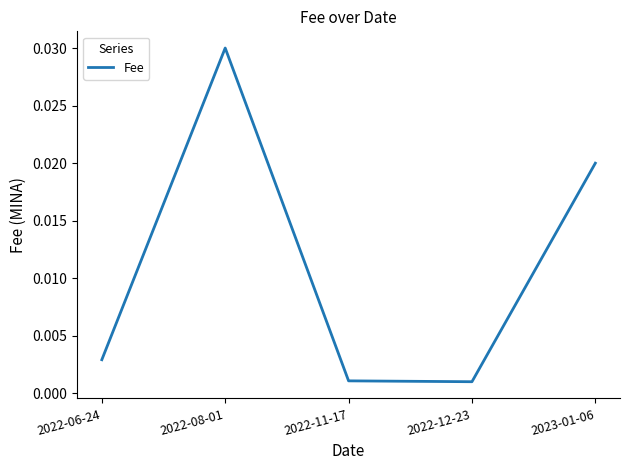

At which category does the data reach its first local peak?

2022-08-01